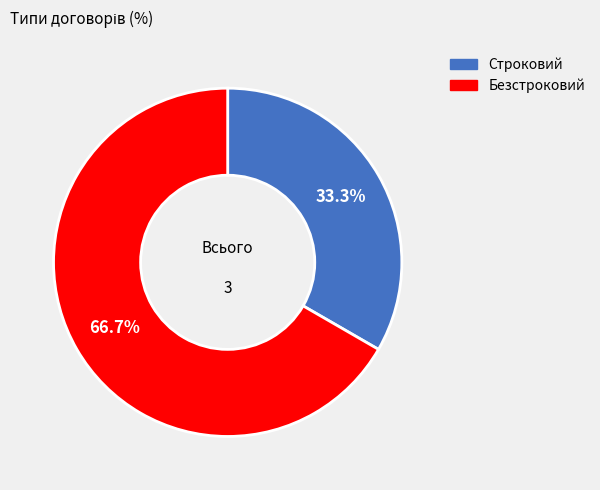

Rank the categories by value from highest to lowest.

Безстроковий, Строковий